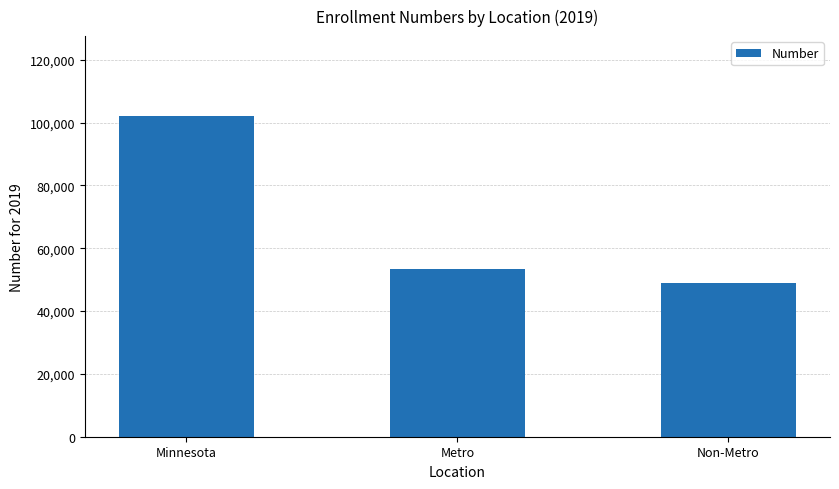

Between Minnesota and Non-Metro, which is larger?

Minnesota